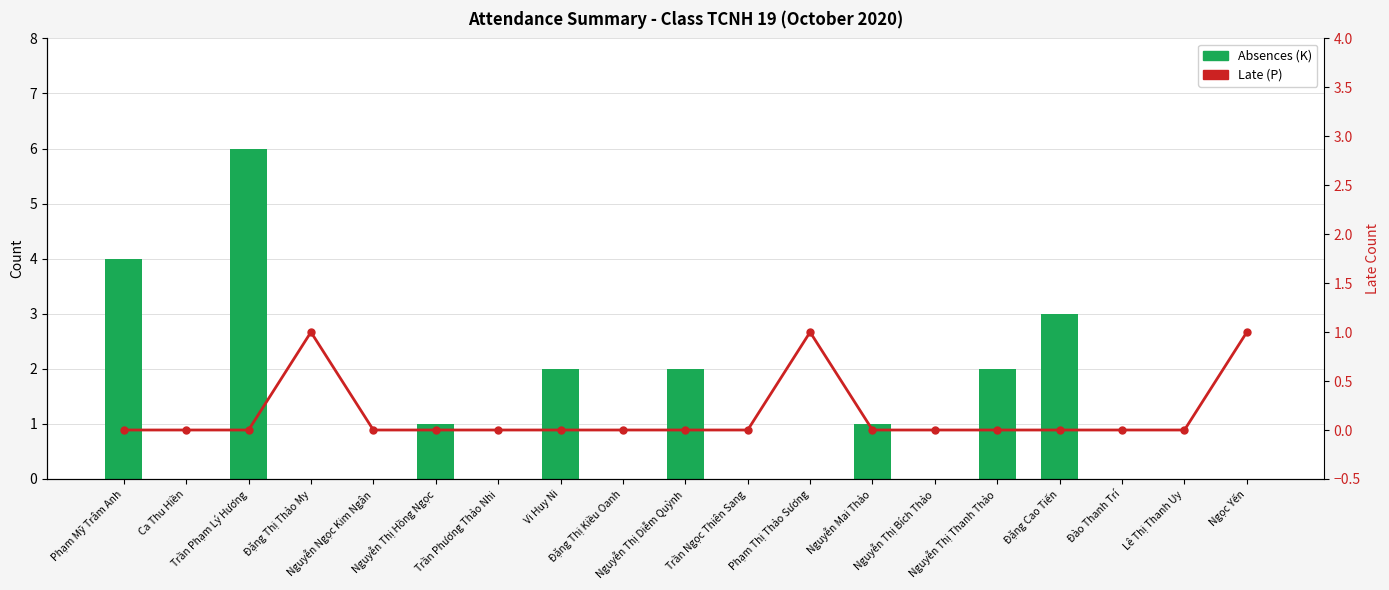

Where is Late (P) nearest to the value 0?

Phạm Mỹ Trâm Anh